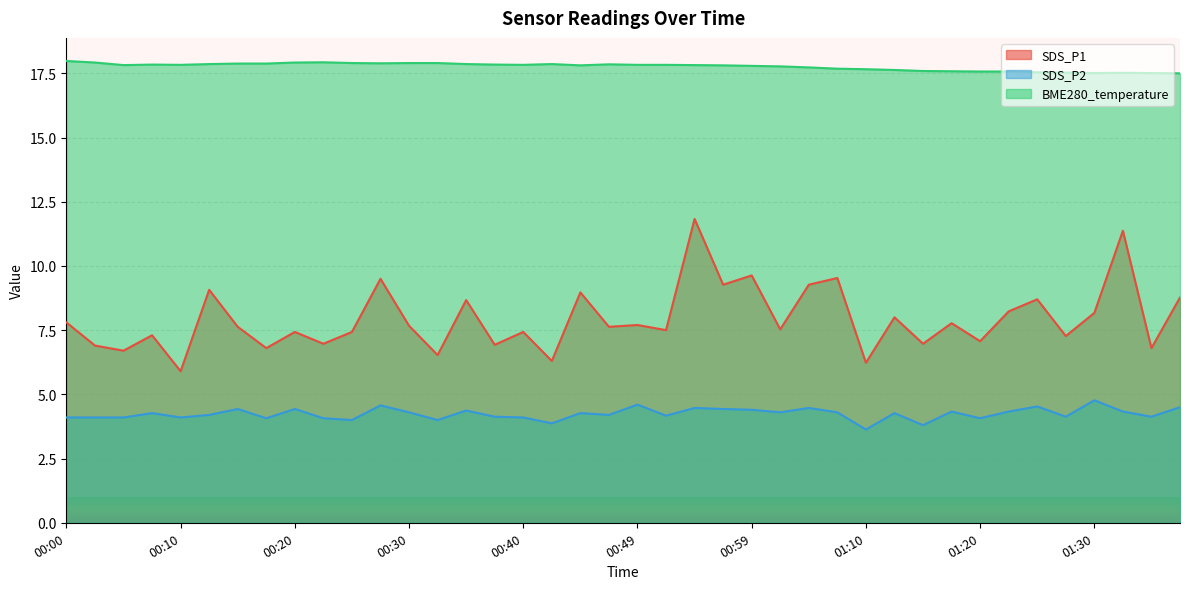

The value of SDS_P2 at 00:30 is 4.3. True or false?

True